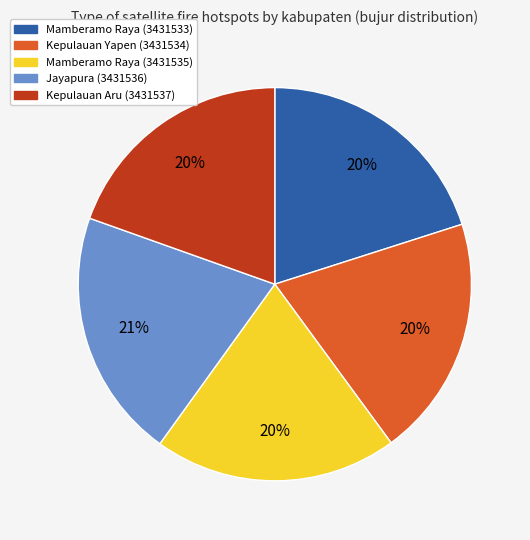

To the nearest percent, what percentage of the pie is Mamberamo Raya (3431535)?

20%